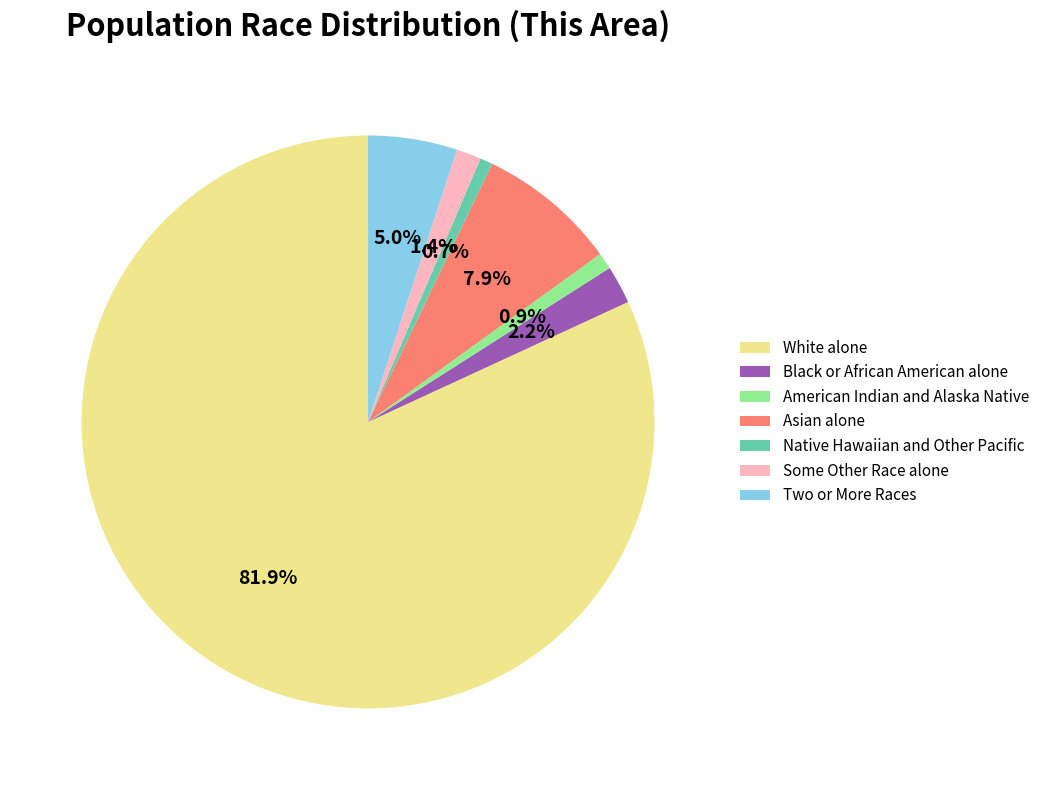

To the nearest percent, what portion does Native Hawaiian and Other Pacific represent?

1%